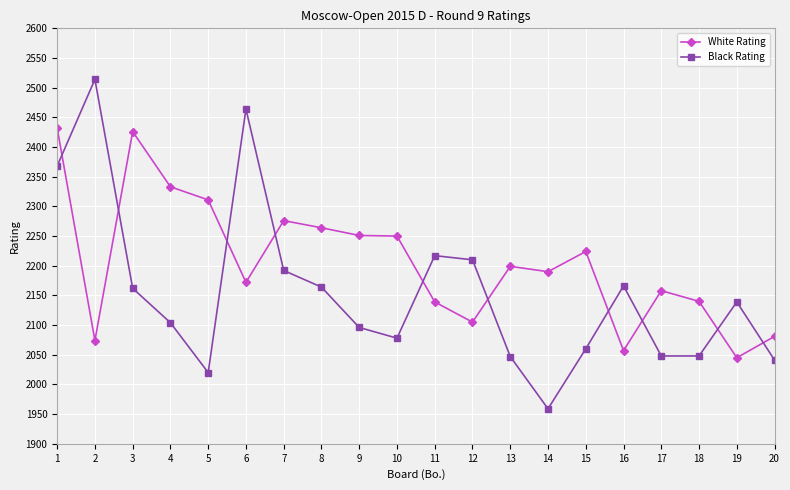

Does the chart have visible grid lines?

Yes